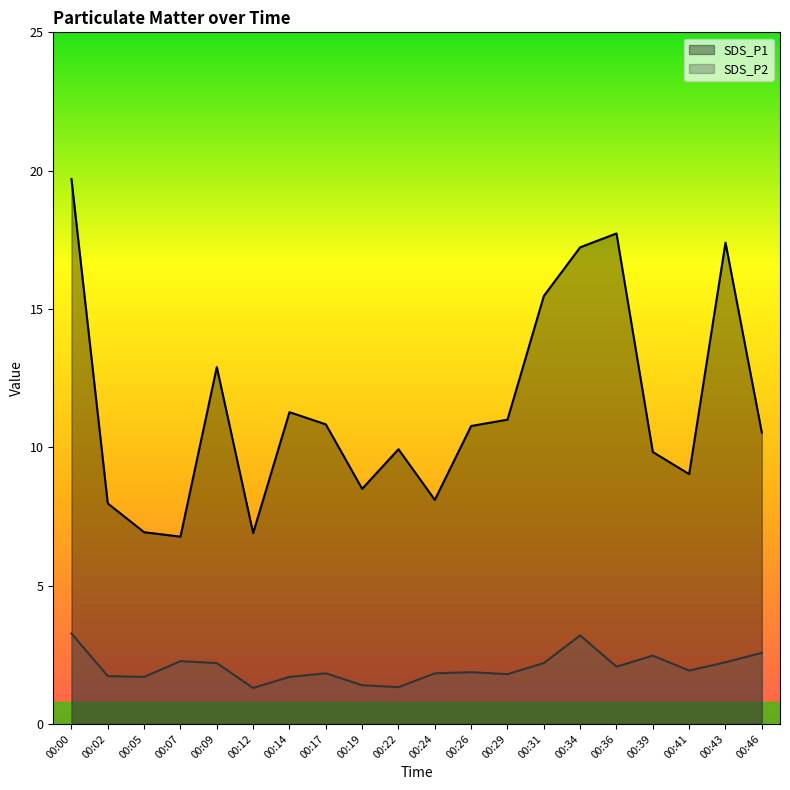

Does the chart have visible grid lines?

No